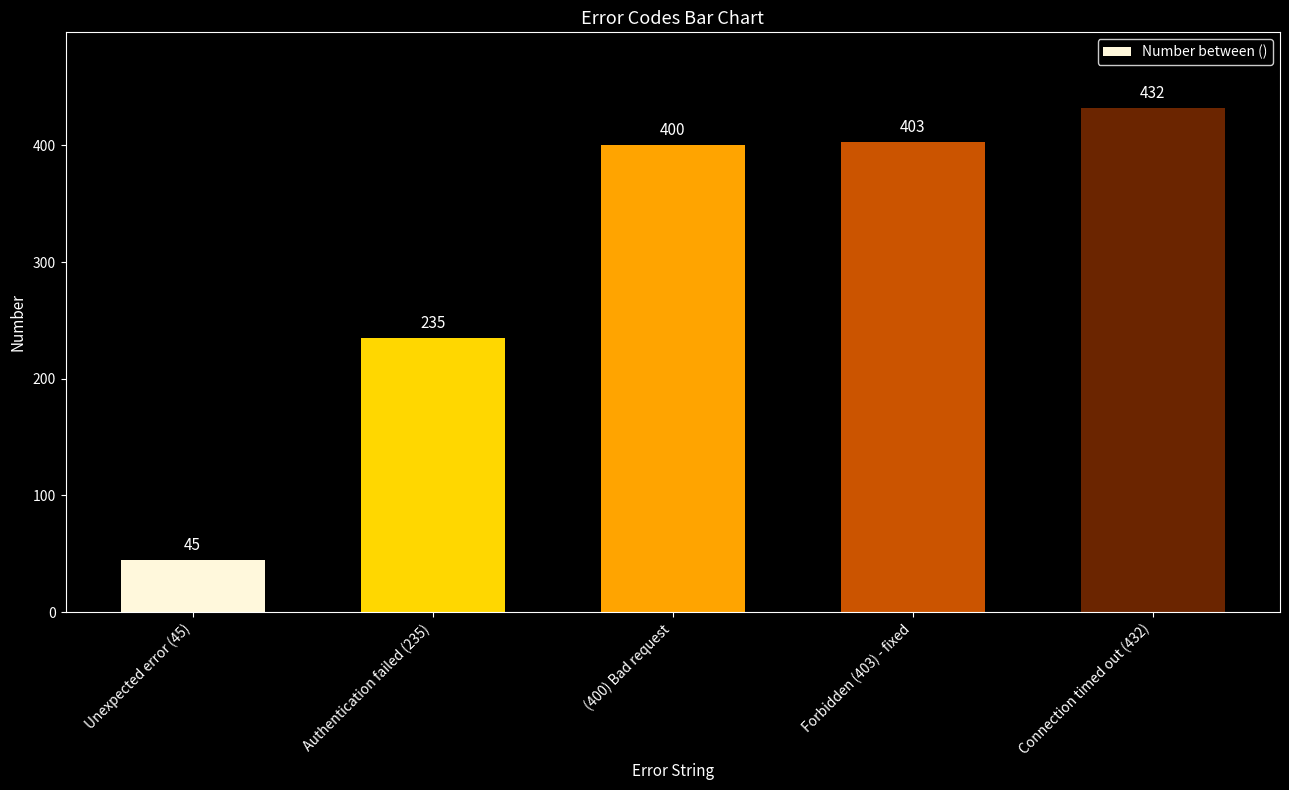

What value does the data have at Forbidden (403) - fixed, to the nearest 50?

400